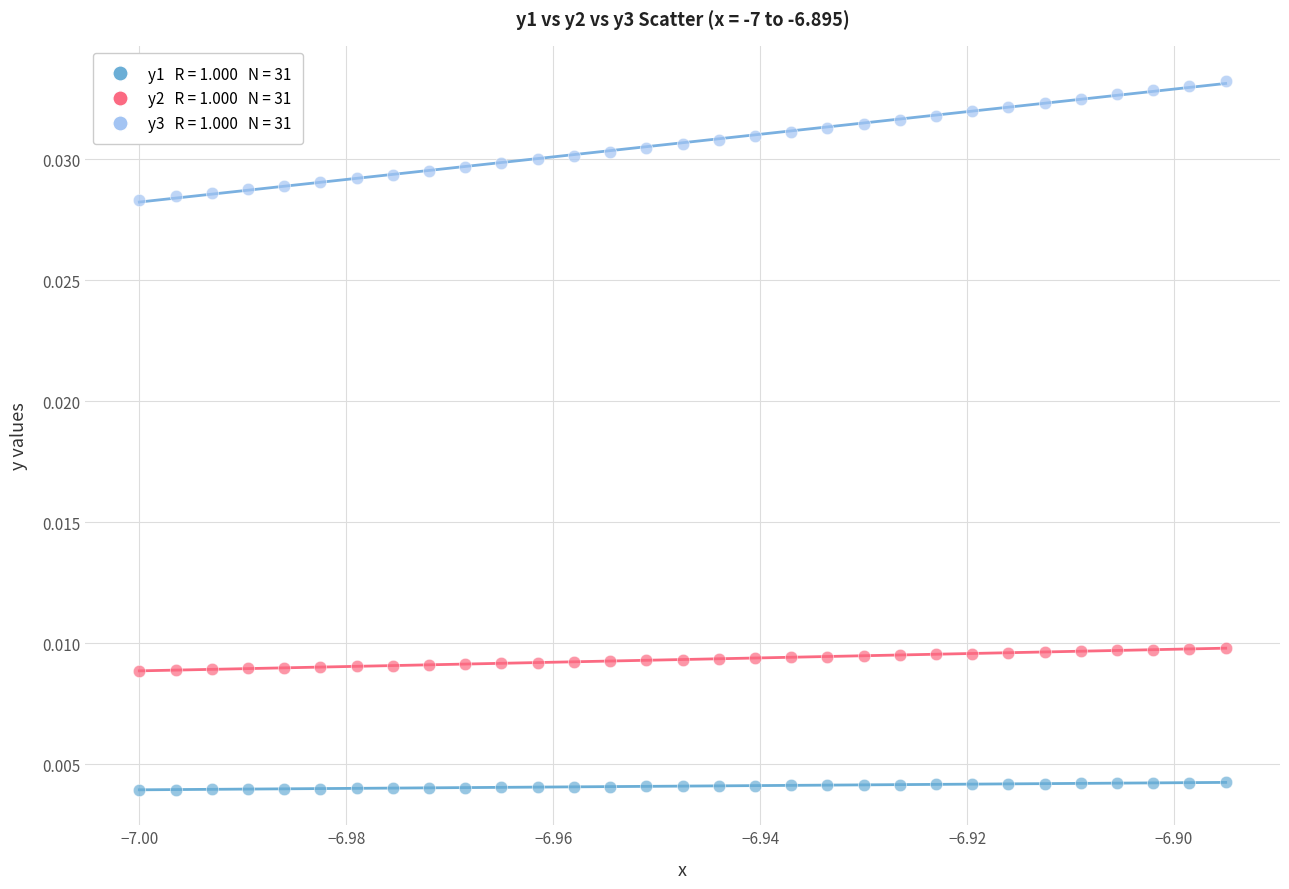

How many points are shown in the scatter plot?

93